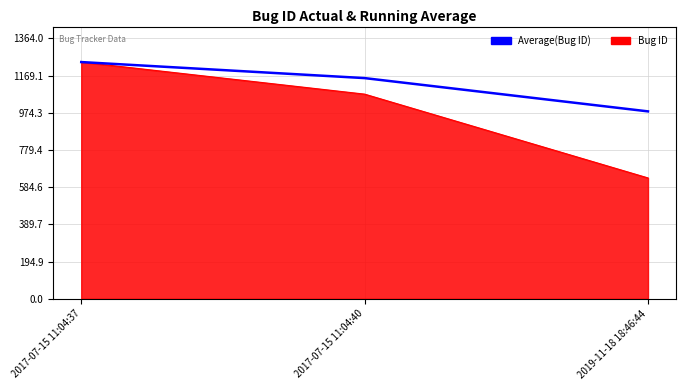

True or false: Average(Bug ID) has a value of 706.6 at 2017-07-15 11:04:40.

False